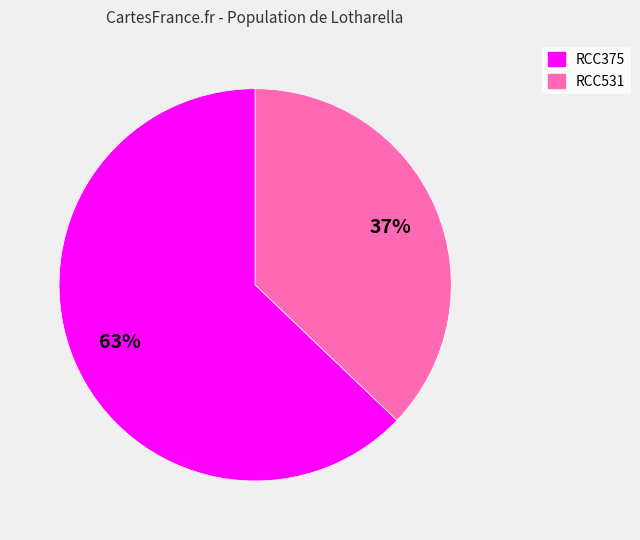

What is the smallest slice in the pie chart?

RCC531